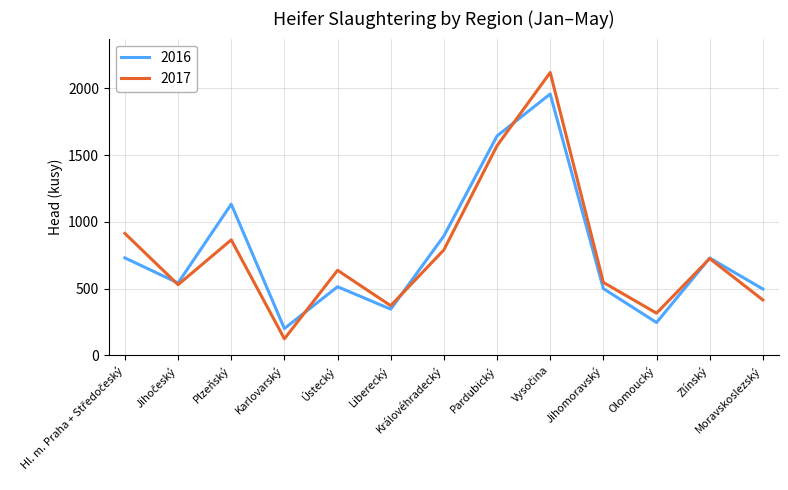

Rank the series at Královéhradecký from lowest to highest value.

2017, 2016